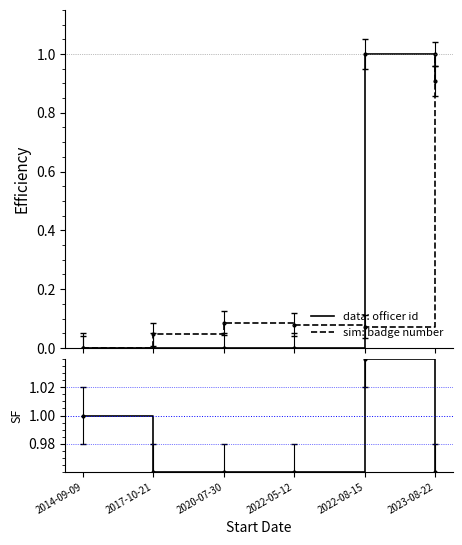

True or false: SF has a value of 1.6 at 2023-08-22.

False